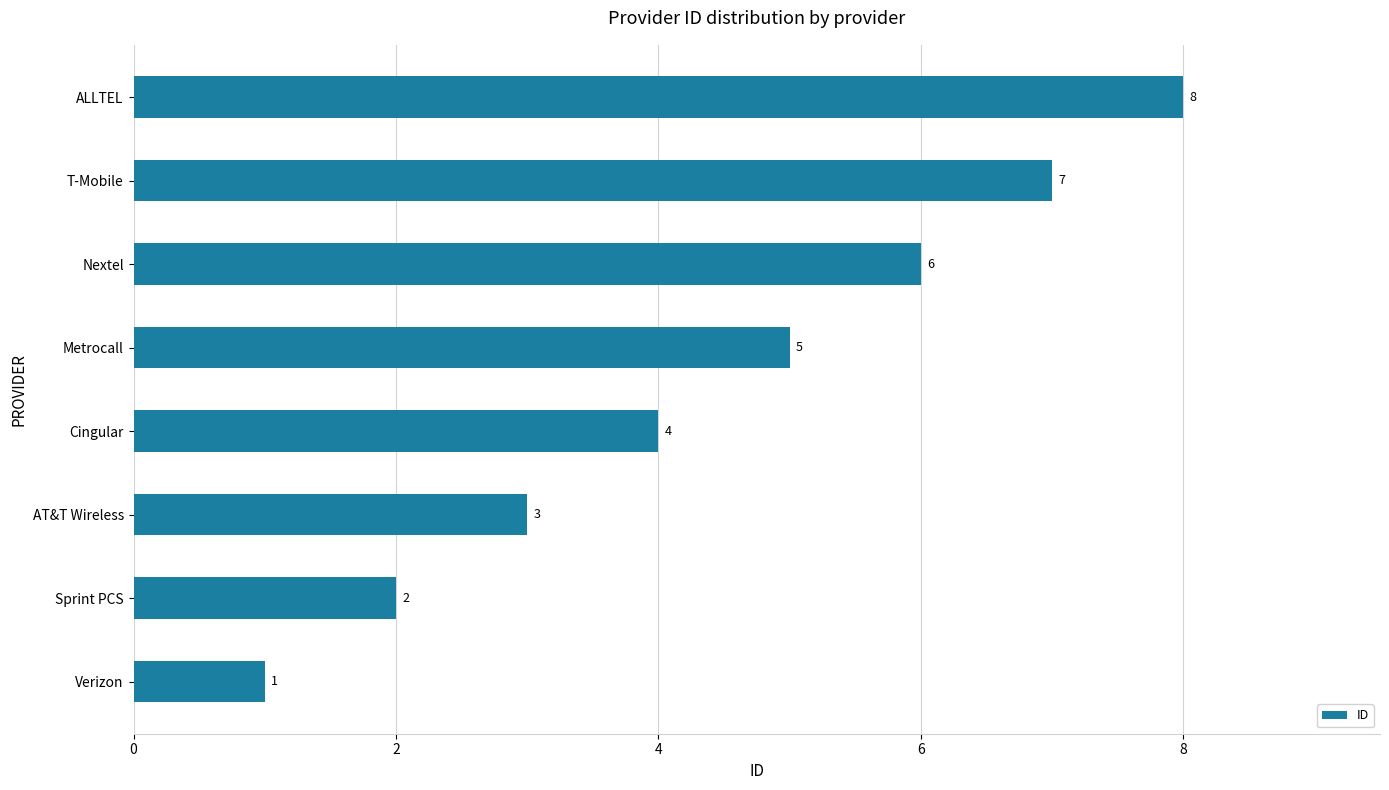

At which label is the value closest to 4?

Cingular